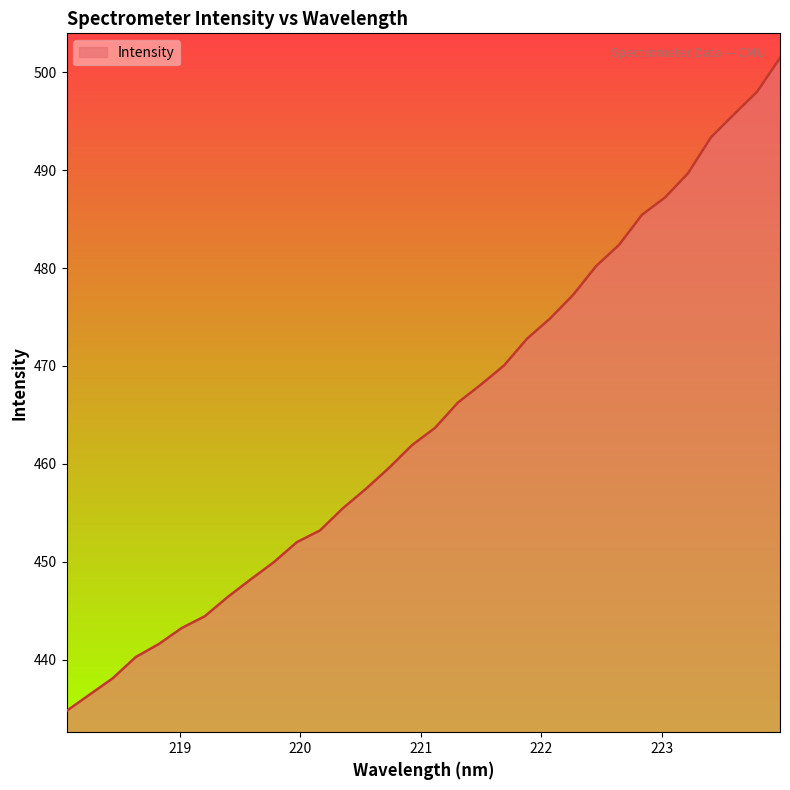

What is the smallest value displayed?

434.8